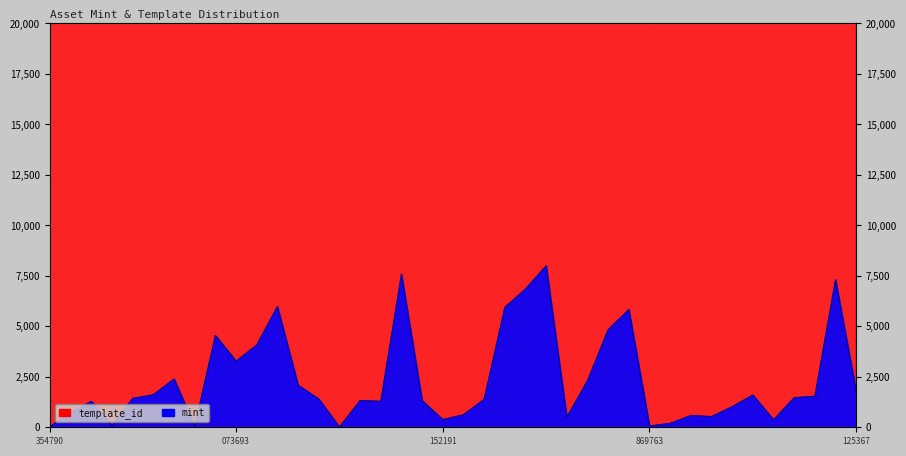

At which label is mint closest to 4006?

1099539094574